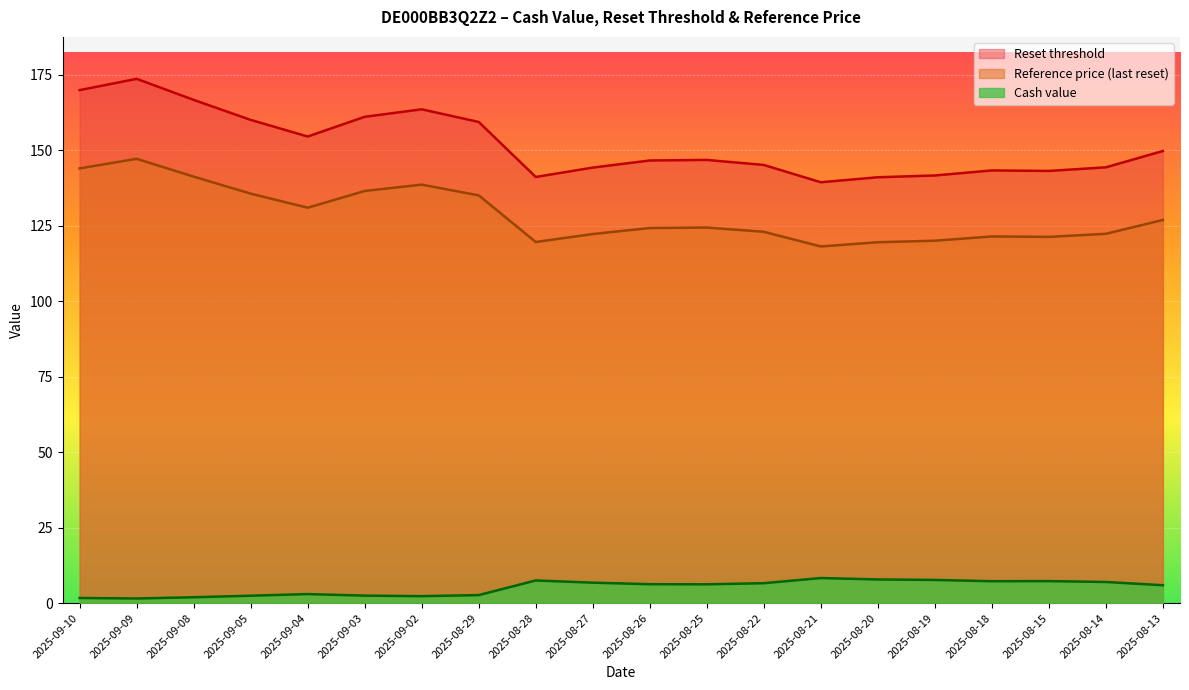

What is the difference between the maximum and minimum values in the Reference price (last reset) series?

29.0